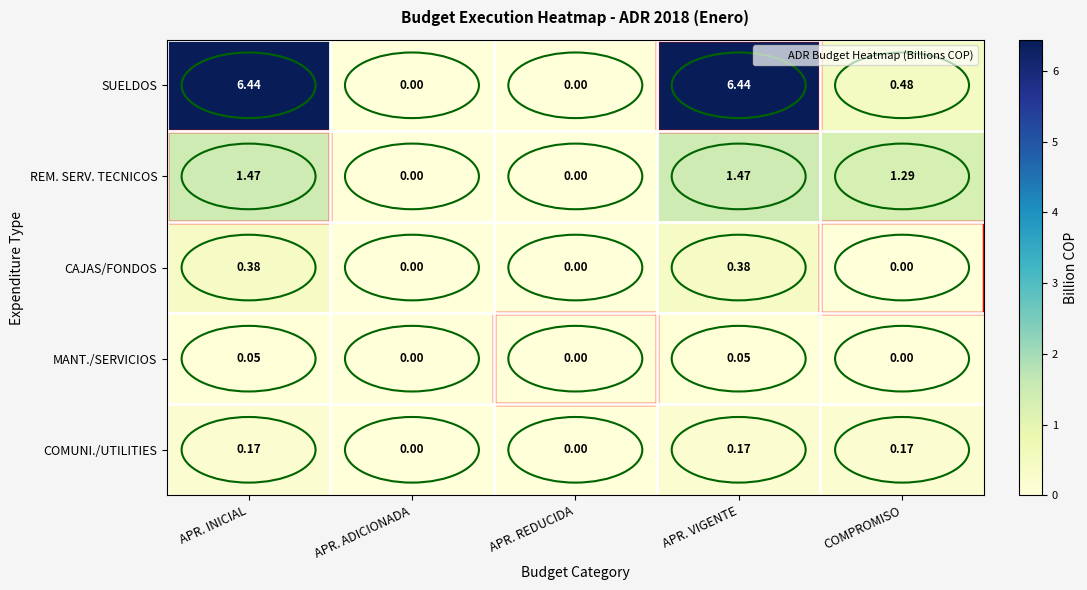

Which series changed the most between APR. VIGENTE and COMPROMISO?

SUELDOS